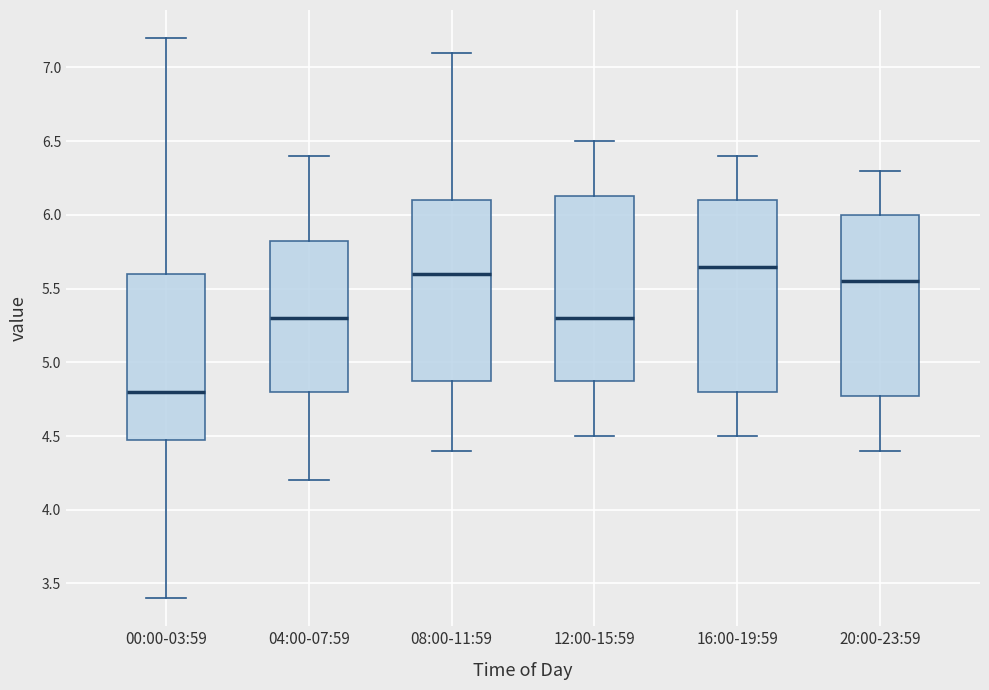

Which box's median line is the lowest?

00:00-03:59